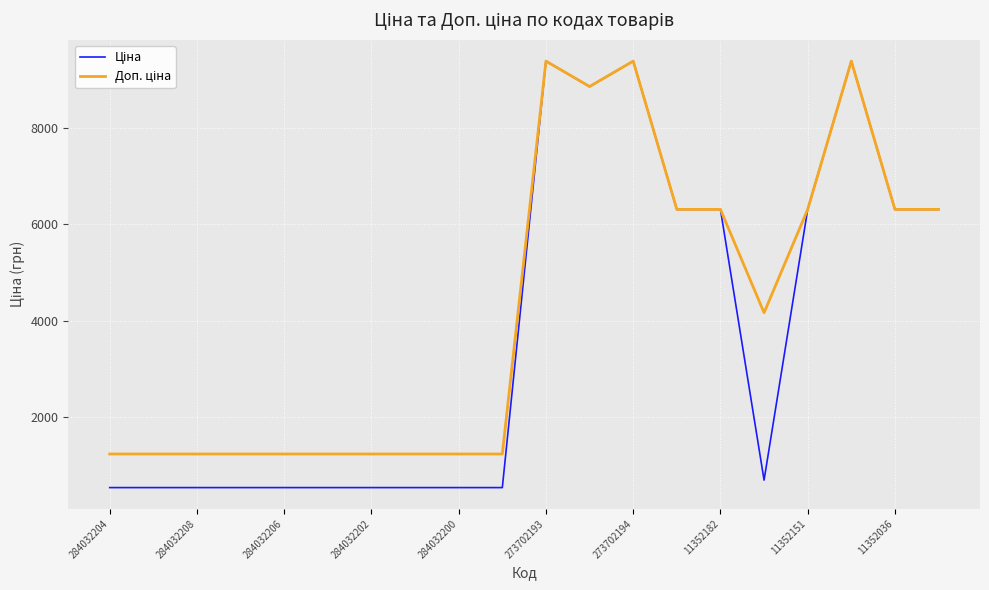

What is the minimum value shown in the chart?

539.0